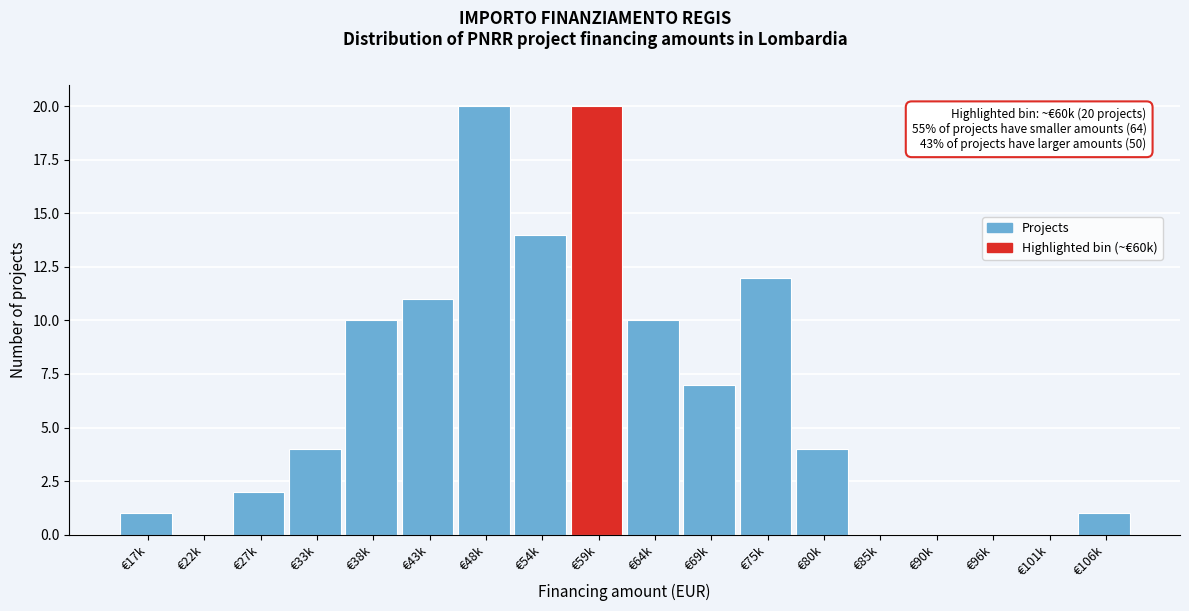

Reading left to right, extract all data points from this chart.

€17k=1	€22k=0	€27k=2	€33k=4	€38k=10	€43k=11	€48k=20	€54k=14	€59k=20	€64k=10	€69k=7	€75k=12	€80k=4	€85k=0	€90k=0	€96k=0	€101k=0	€106k=1